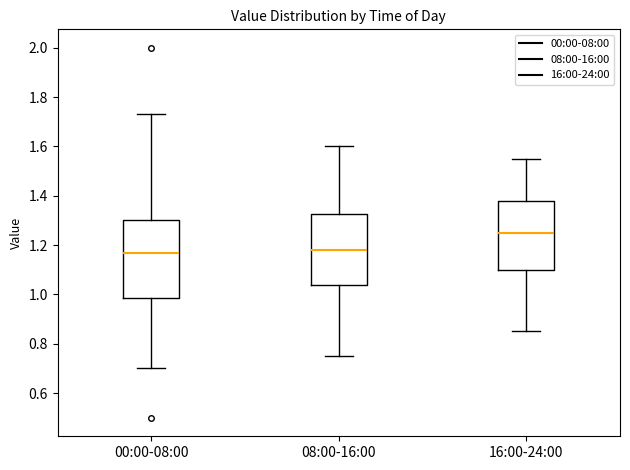

Reading left to right, read every box against the y-axis: the position of its median line, the range the box covers, and the ends of its whiskers. The values are not printed on the chart, so give them approximately, as read against the axis.

00:00-08:00: median 1.18, box 0.98 to 1.30, whiskers 0.70 to 1.74
08:00-16:00: median 1.18, box 1.04 to 1.32, whiskers 0.76 to 1.60
16:00-24:00: median 1.26, box 1.10 to 1.38, whiskers 0.86 to 1.56